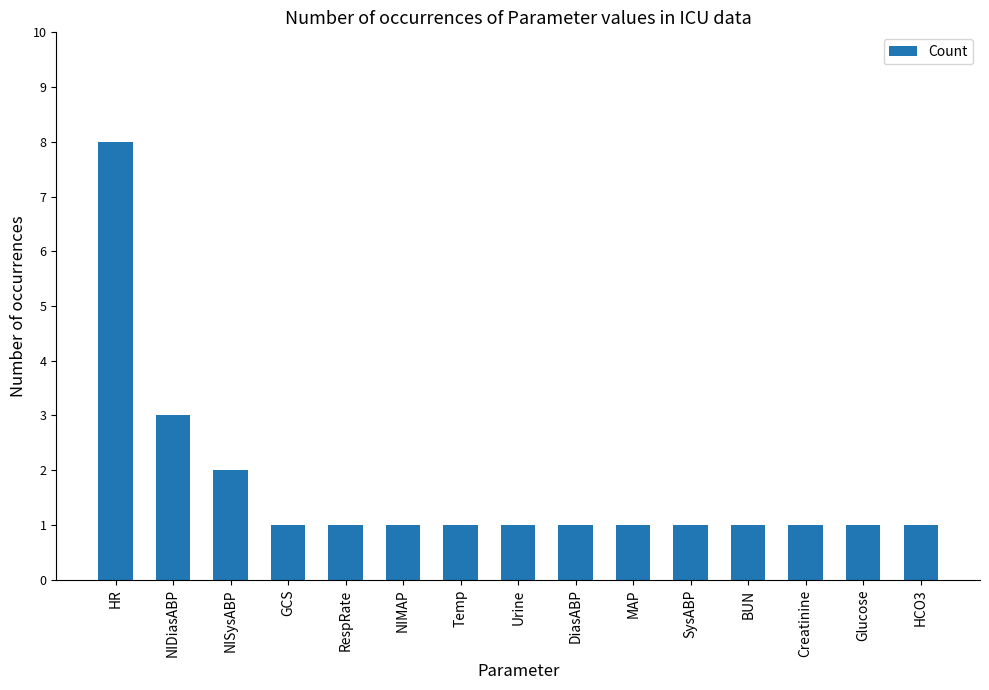

What is the change in value from NIDiasABP to BUN?

-2